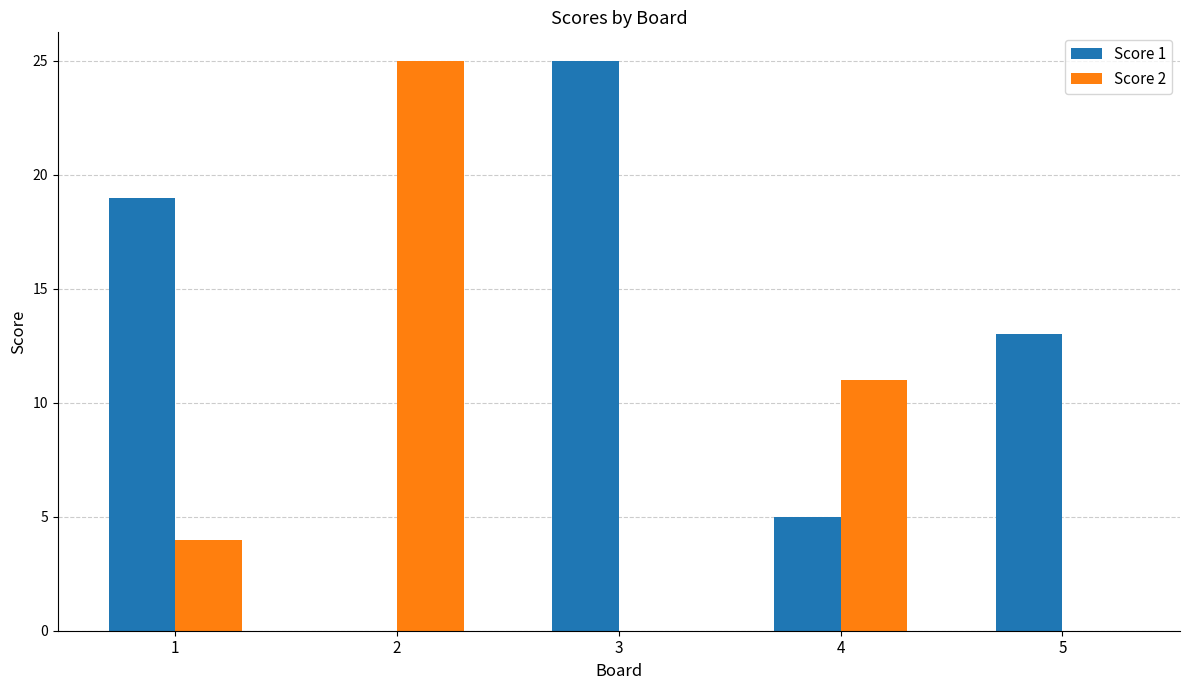

The Score 1 series shows 29 at 1. True or false?

False